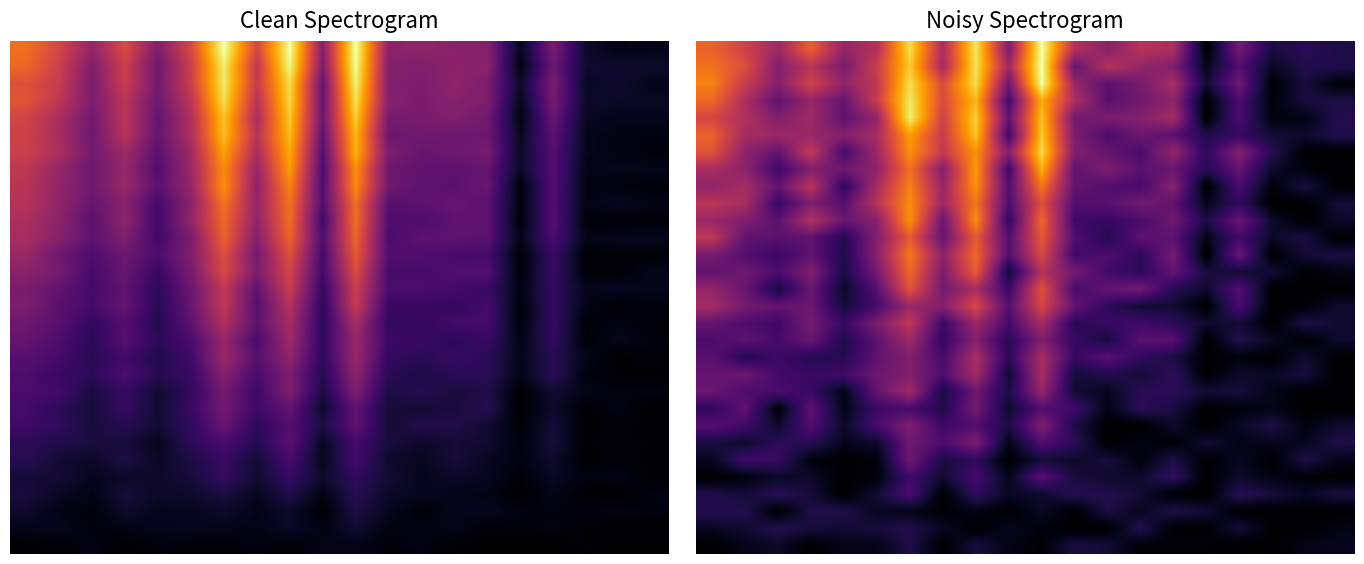

At which category does the chart reach its peak across all series?

10